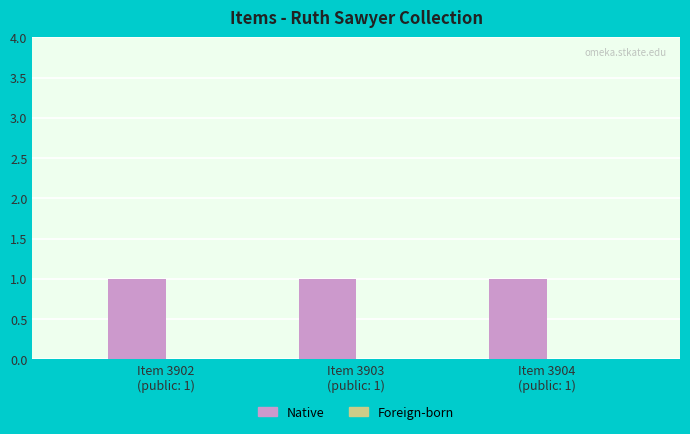

Rank the series by their average value, from highest to lowest.

Native, Foreign-born